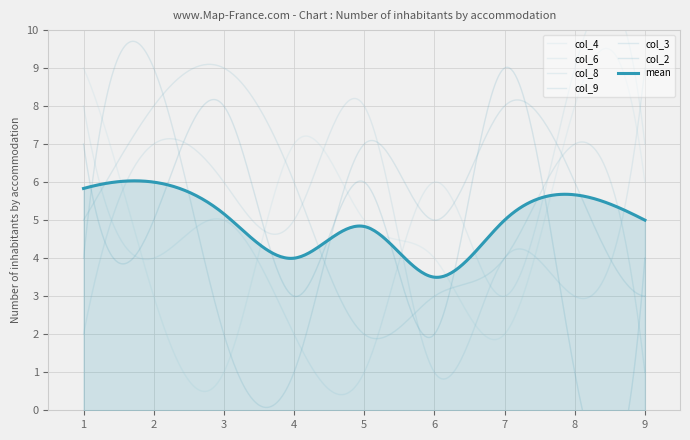

How many values in the col_2 series exceed 5?

4